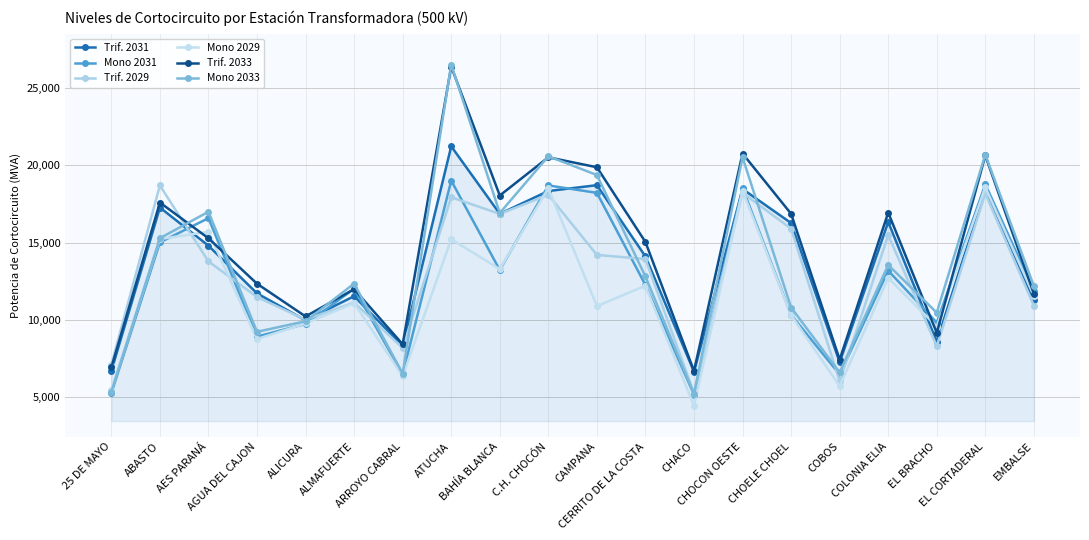

What is the difference between the maximum and minimum values in the Mono 2033 series?

21255